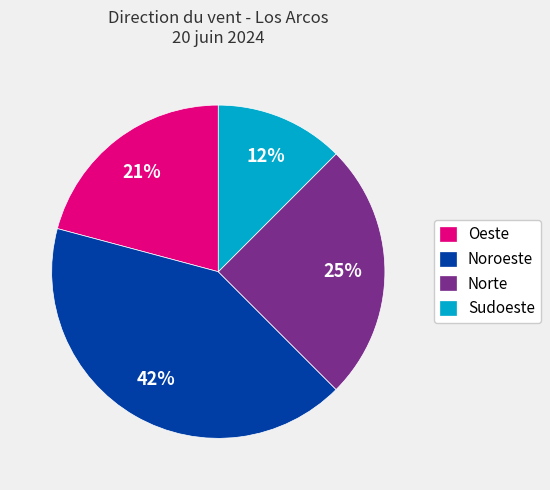

Which category has the biggest portion of the pie?

Noroeste